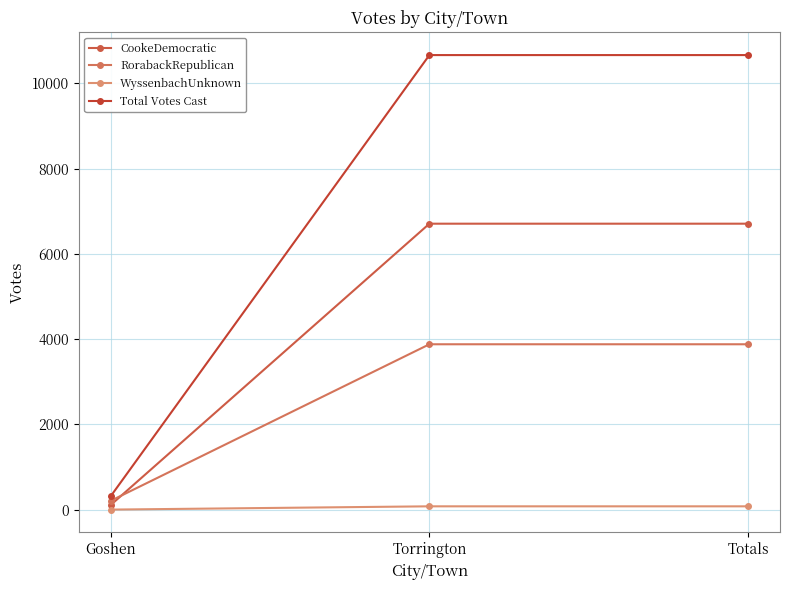

What is the value of the WyssenbachUnknown point at the 2nd from the left?

77